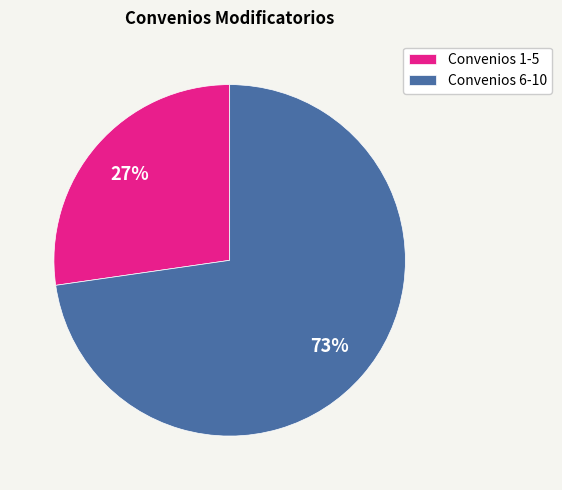

Is there a majority slice in this chart?

Yes